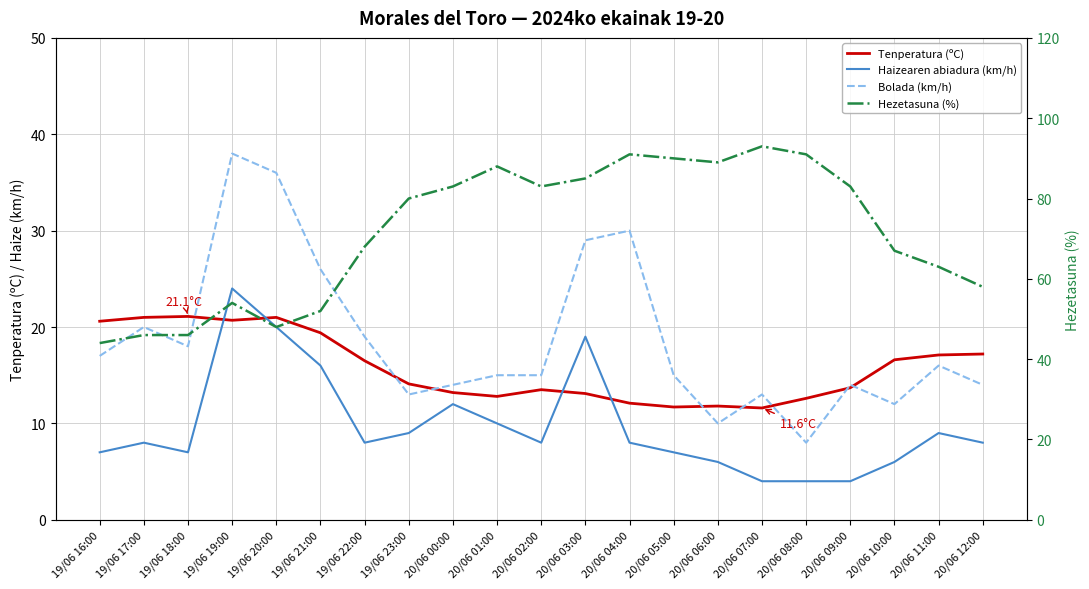

What are all the series names shown in the legend?

Tenperatura (ºC), Haizearen abiadura (km/h), Bolada (km/h), Hezetasuna (%)